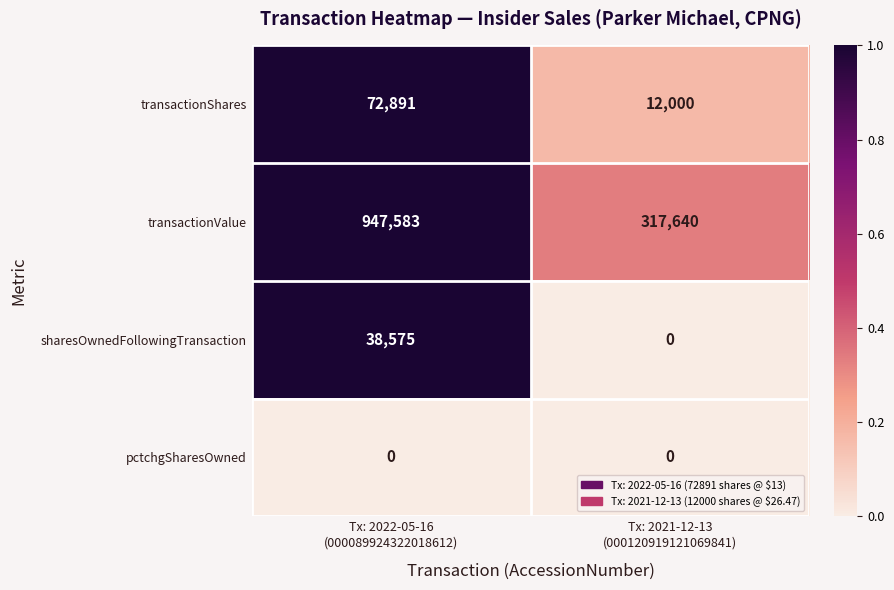

What is the maximum value for sharesOwnedFollowingTransaction?

38575